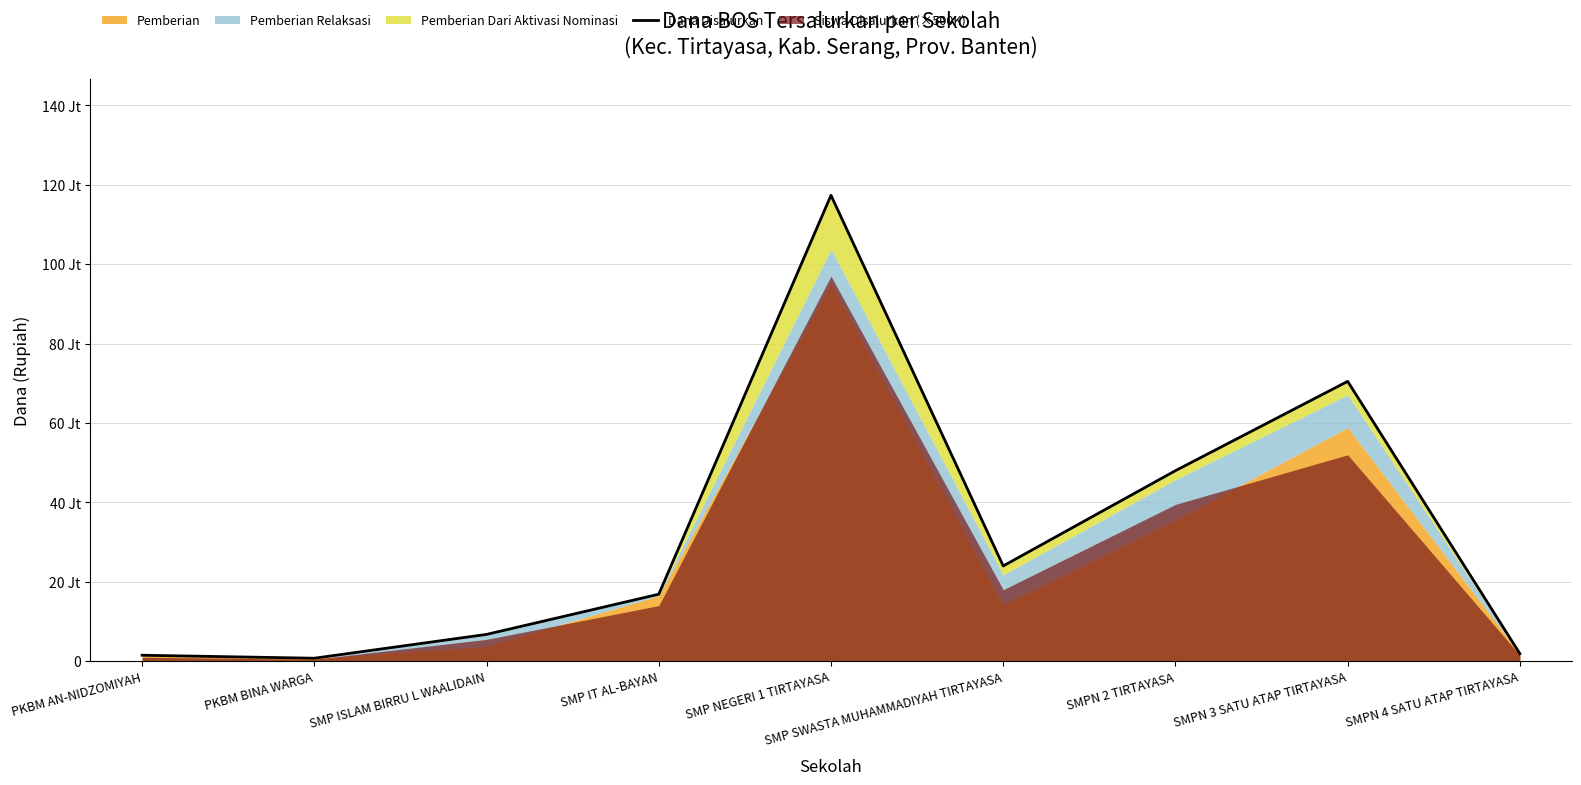

What is the minimum value shown in the chart?

750000